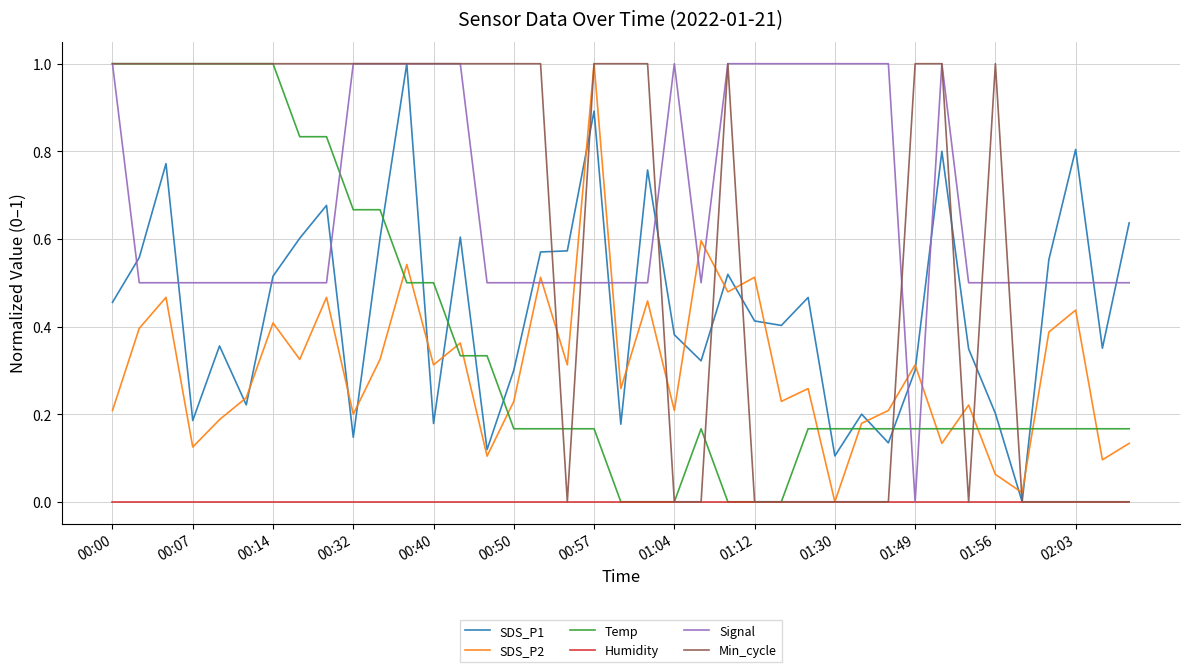

Which series has the largest total across all categories?

Signal